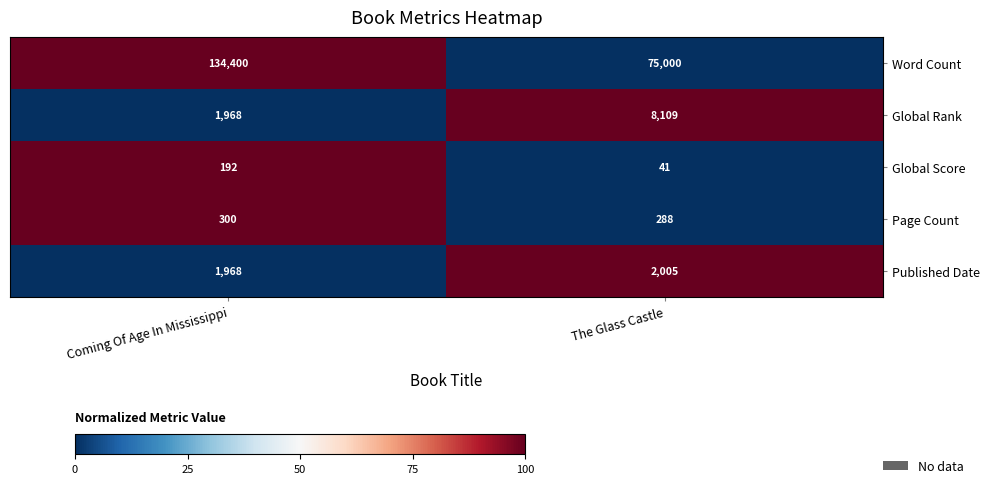

True or false: Global Rank has a value of 8109 at The Glass Castle.

True